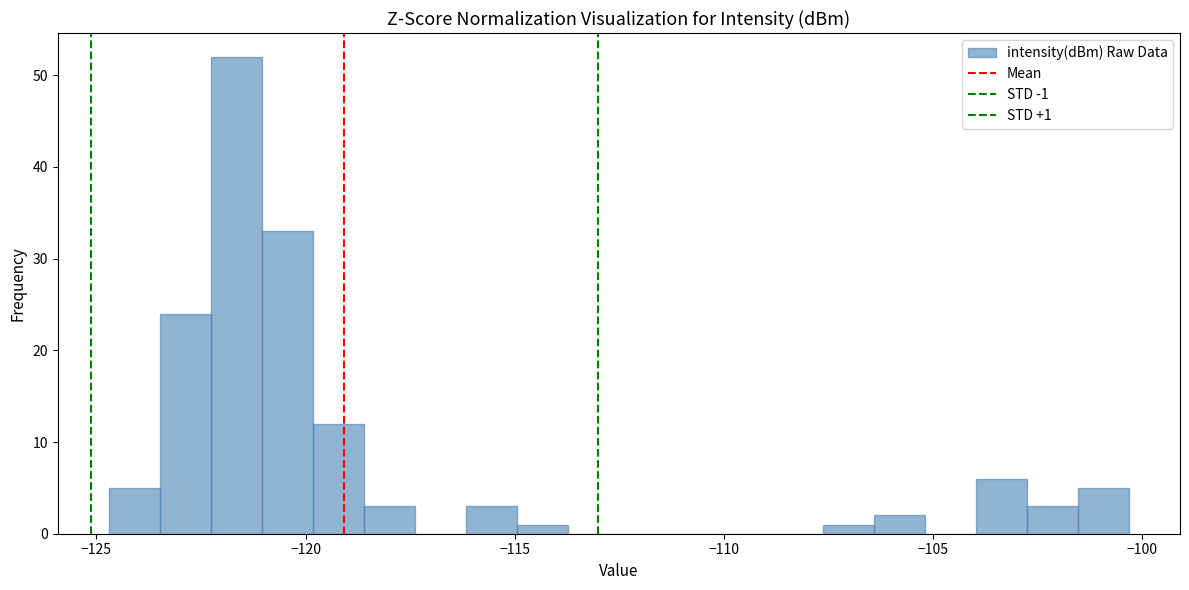

Around what value on the x-axis is the tallest bar? Give the approximate position of its centre, as read against the axis.

-121.5